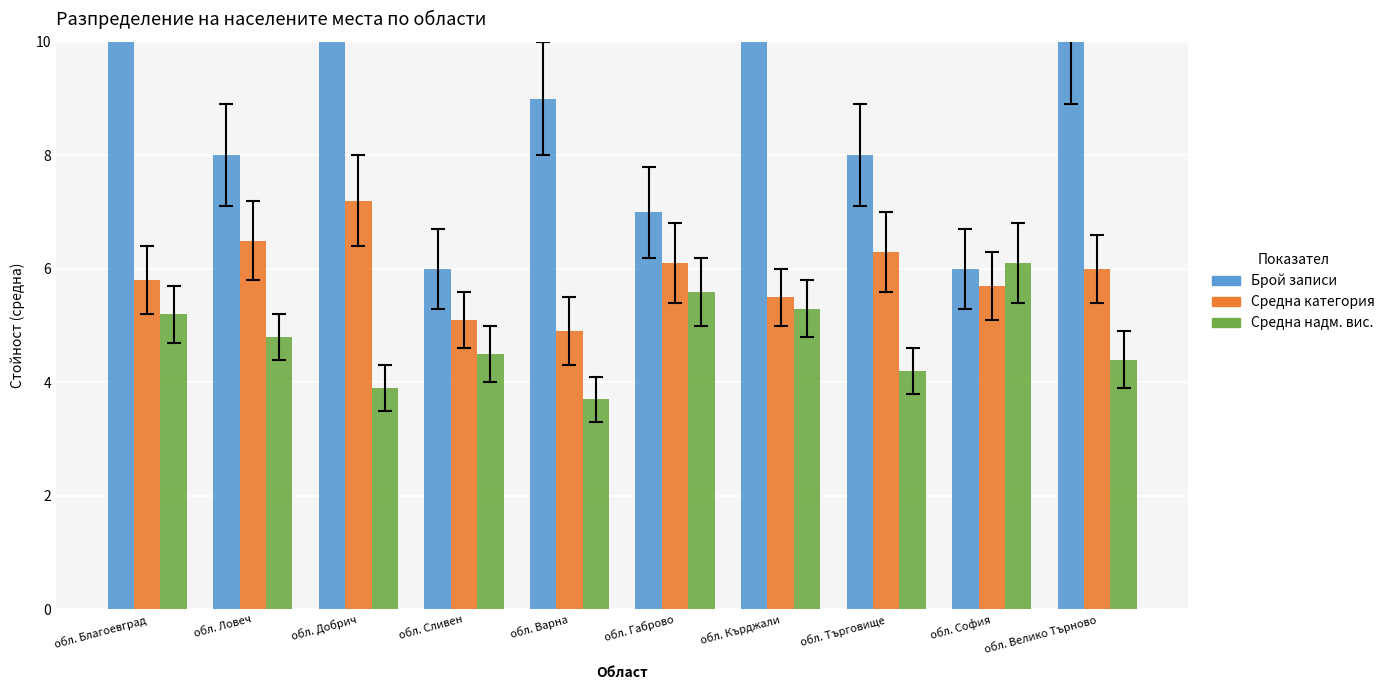

What is the lowest value of the Брой записи series?

6.0